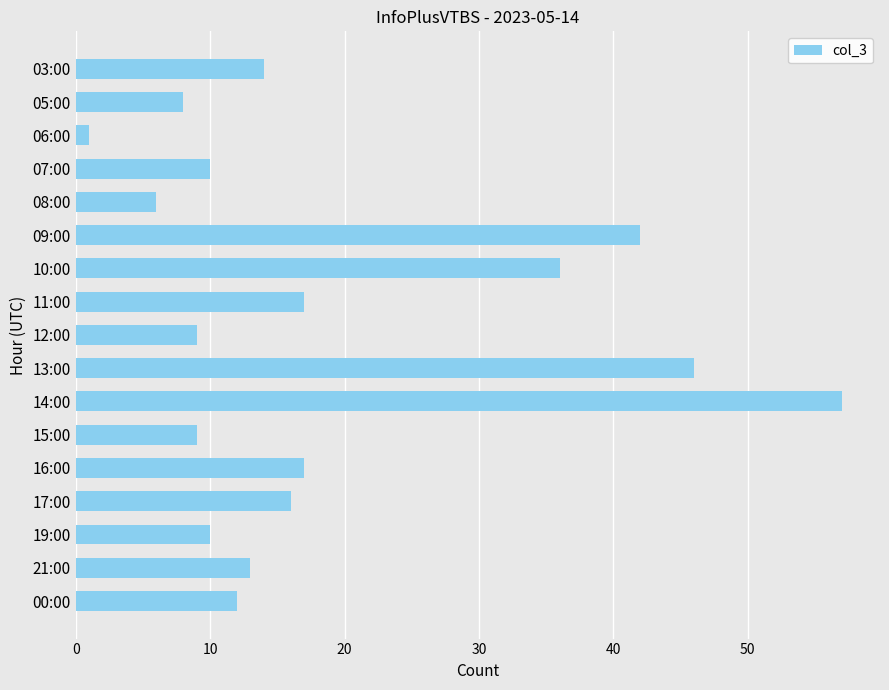

The chart shows a value of 27 at 16:00. True or false?

False